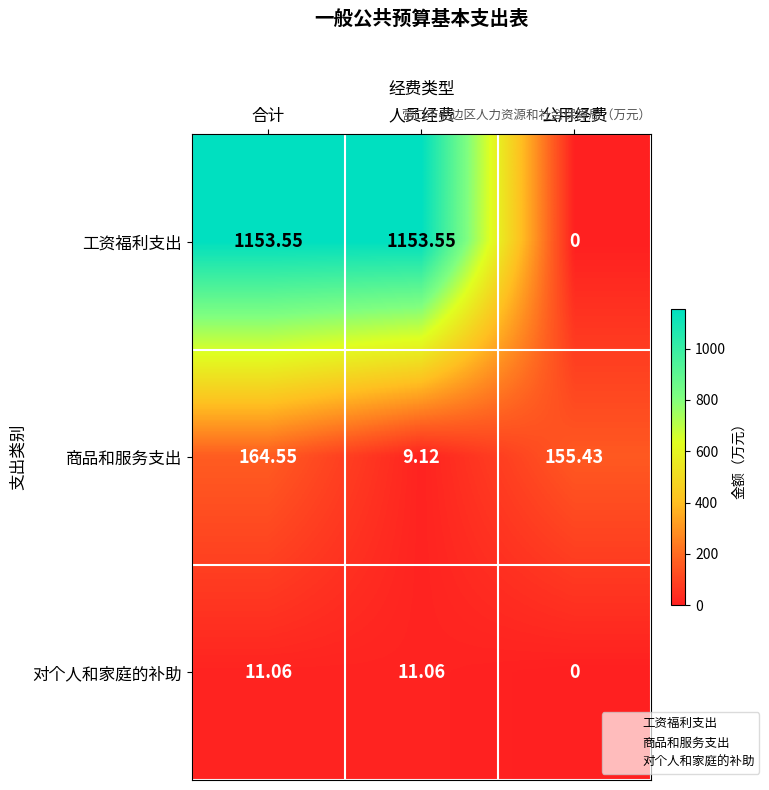

Is the value of 对个人和家庭的补助 at 合计 greater than the value of 工资福利支出 at 人员经费?

No